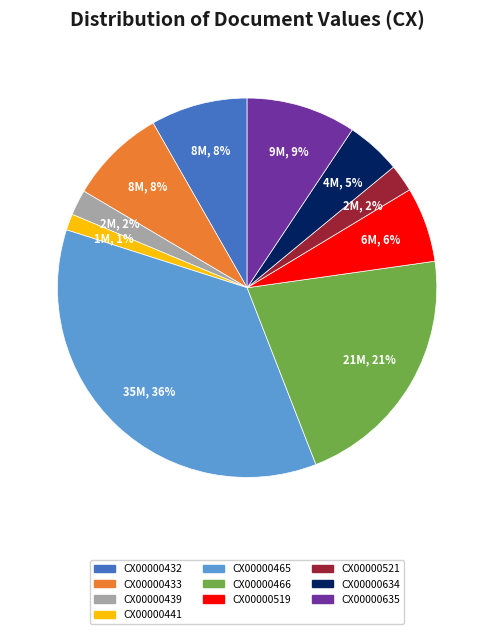

Do CX00000433 and CX00000439 together represent more than half of the pie?

No